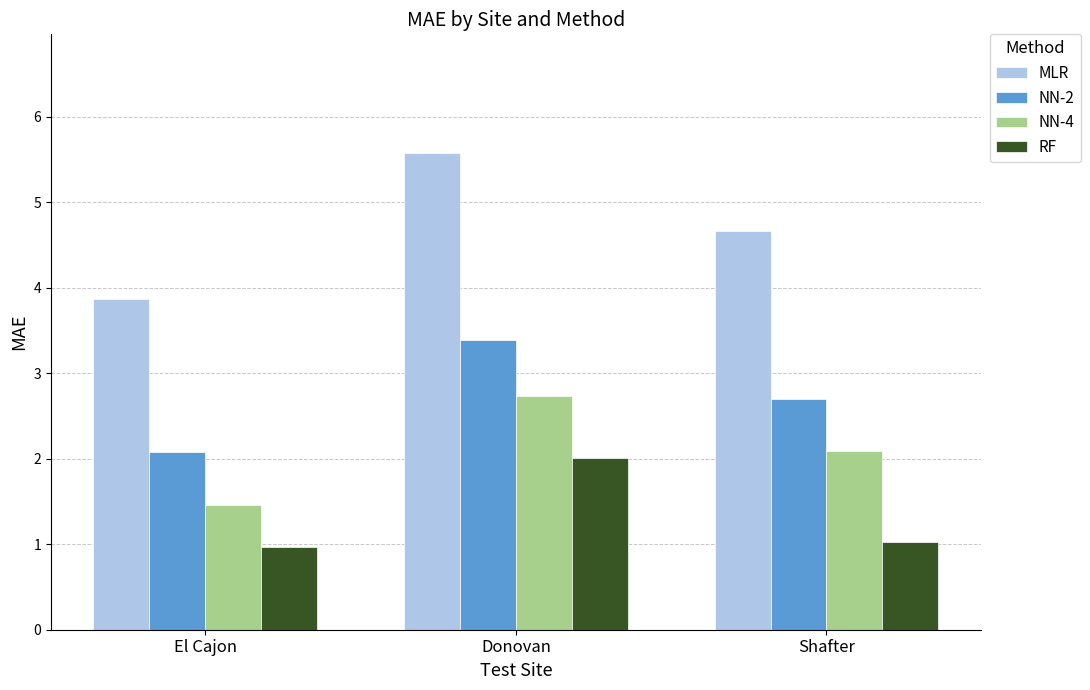

Rank the categories by MLR value from highest to lowest.

Donovan, Shafter, El Cajon